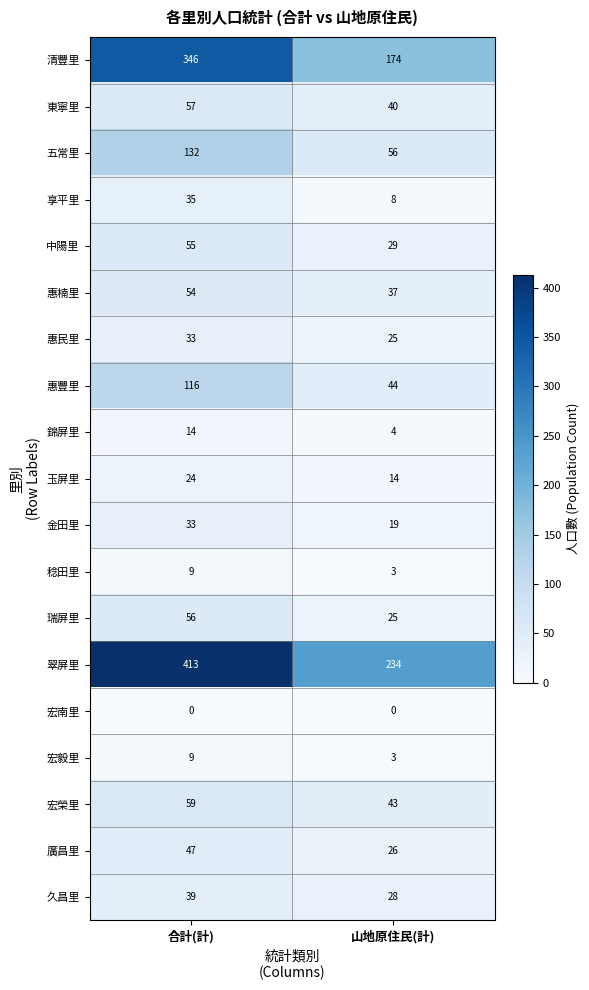

List the labels in order of 玉屏里 value, largest first.

合計(計), 山地原住民(計)